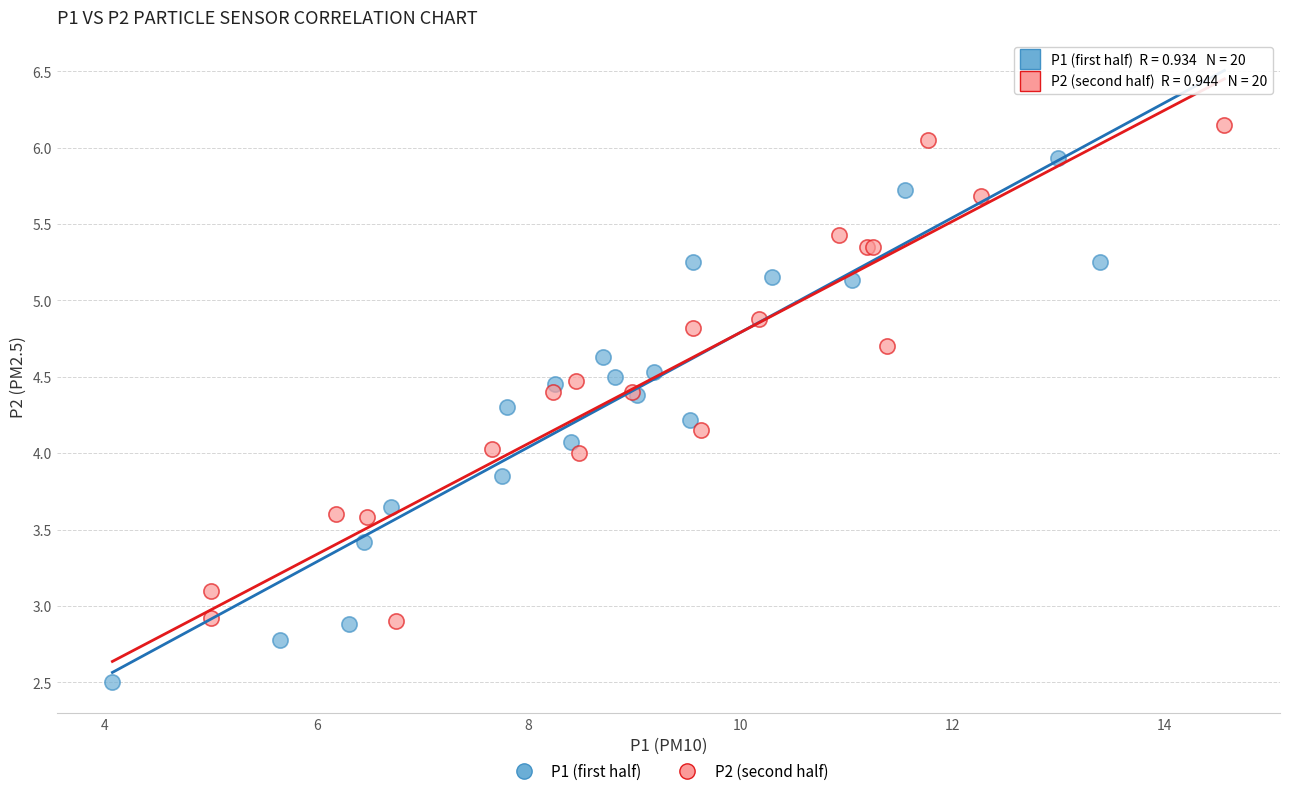

Which series contains the highest Y value?

P2 (second half)